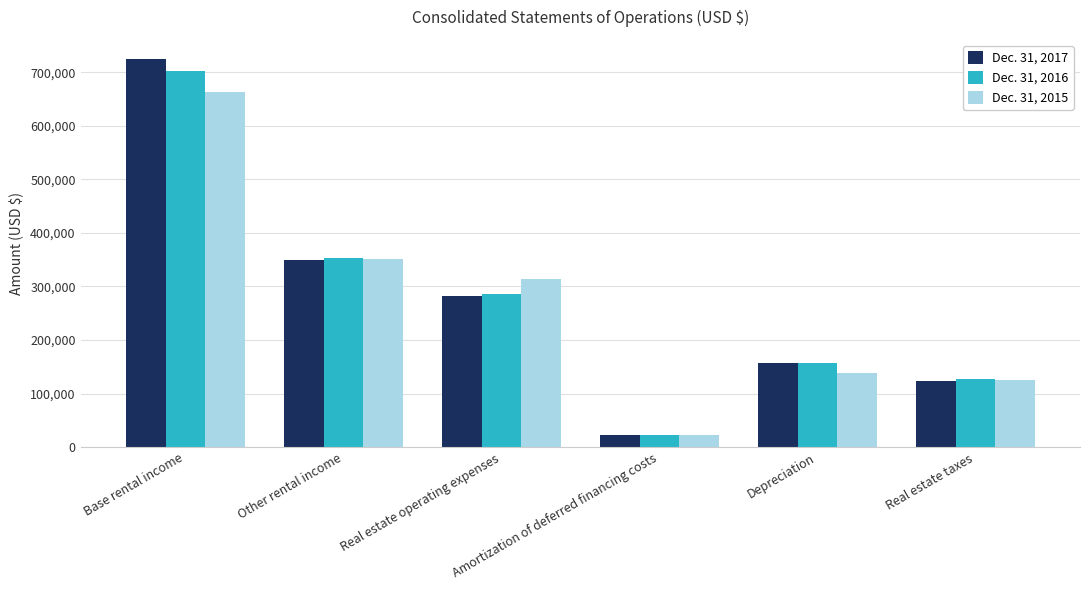

The Dec. 31, 2017 series shows 542106 at Other rental income. True or false?

False